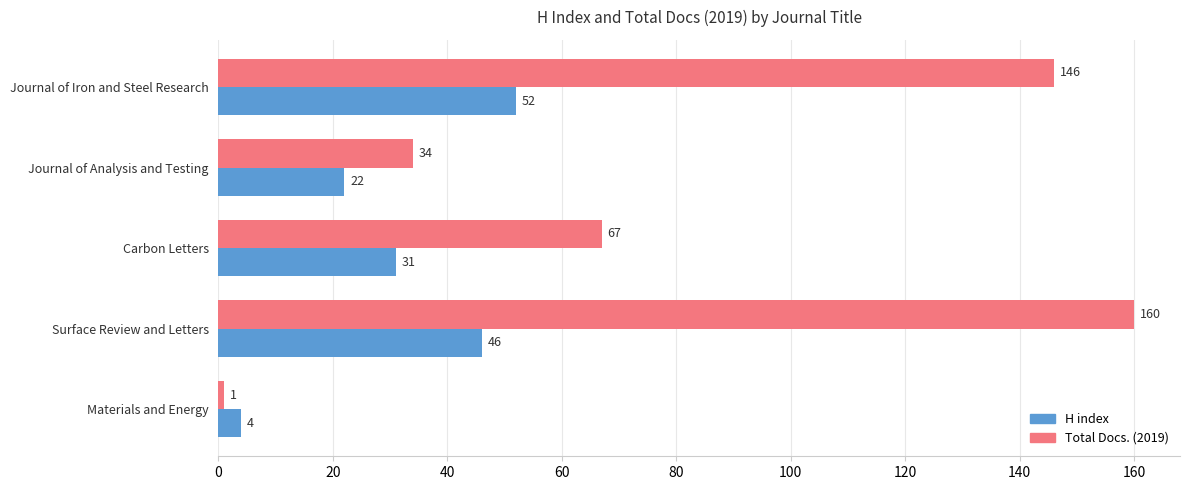

Rank the series by their maximum value, from lowest to highest.

H index, Total Docs. (2019)